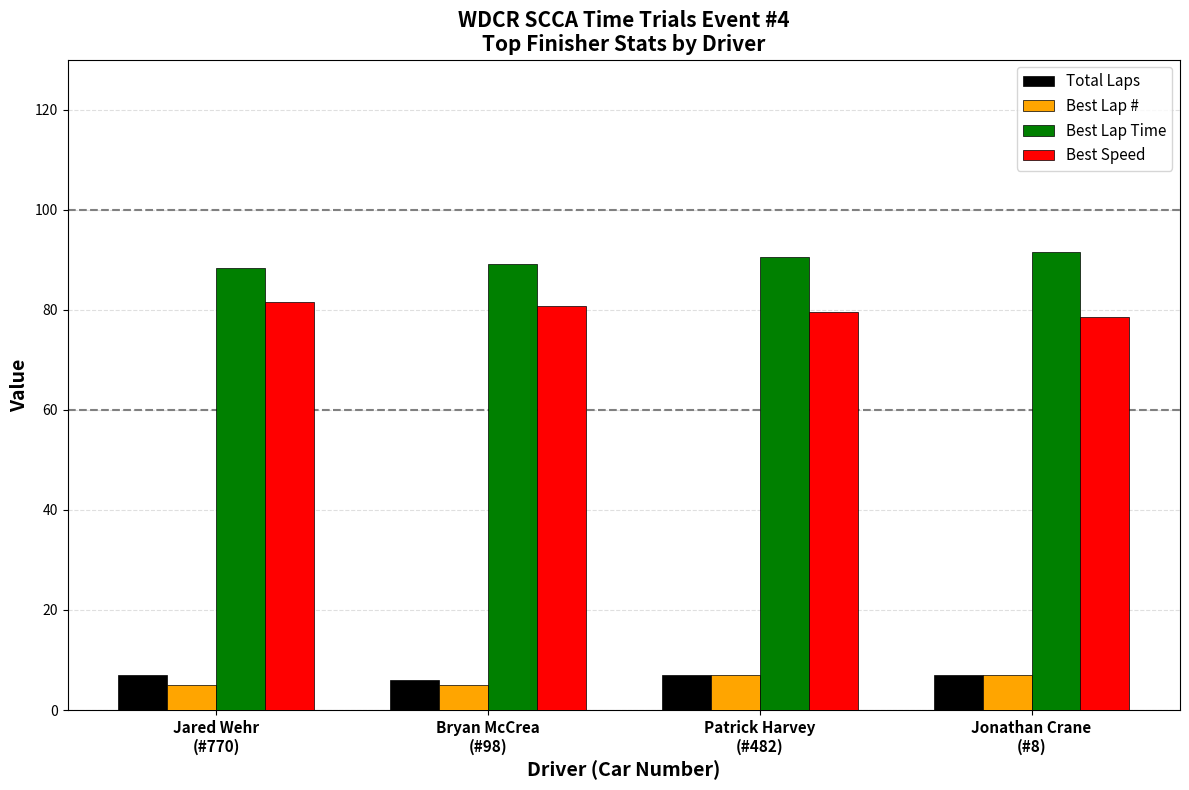

What is the label of the 4th bar from the right?

Jared Wehr
(#770)